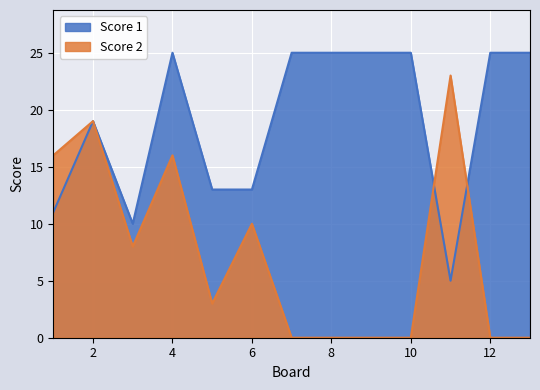

How many interior local valleys does the Score 1 series have?

2